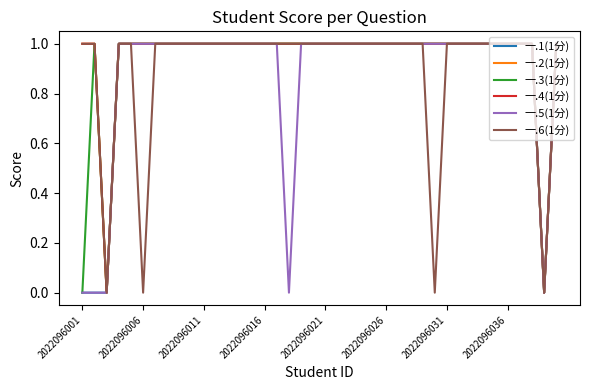

In 一.1(1分), how many points are lower than both neighbors (excluding endpoints)?

1